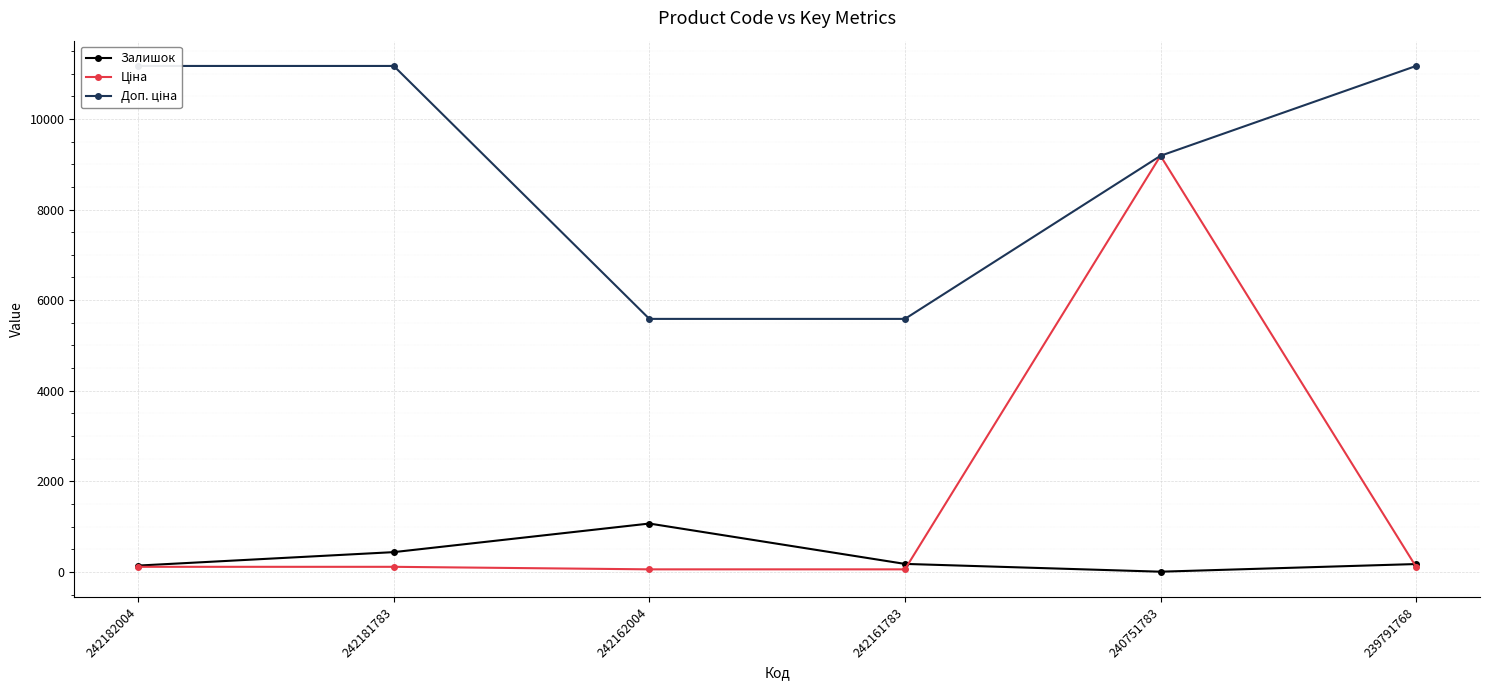

The value of Залишок at 242182004 is 242.0. True or false?

False